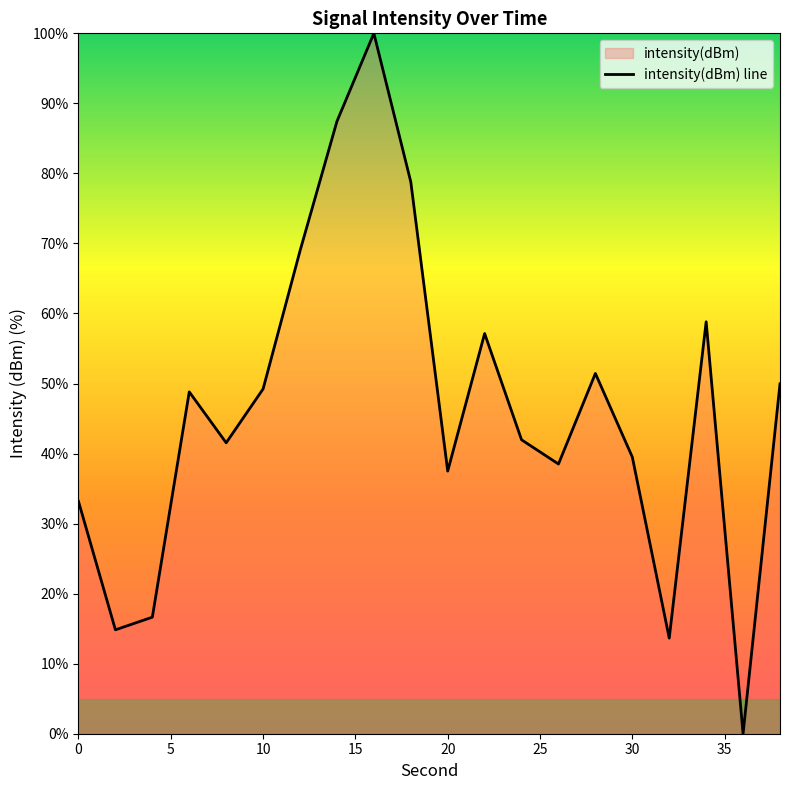

How many values exceed 48?

10